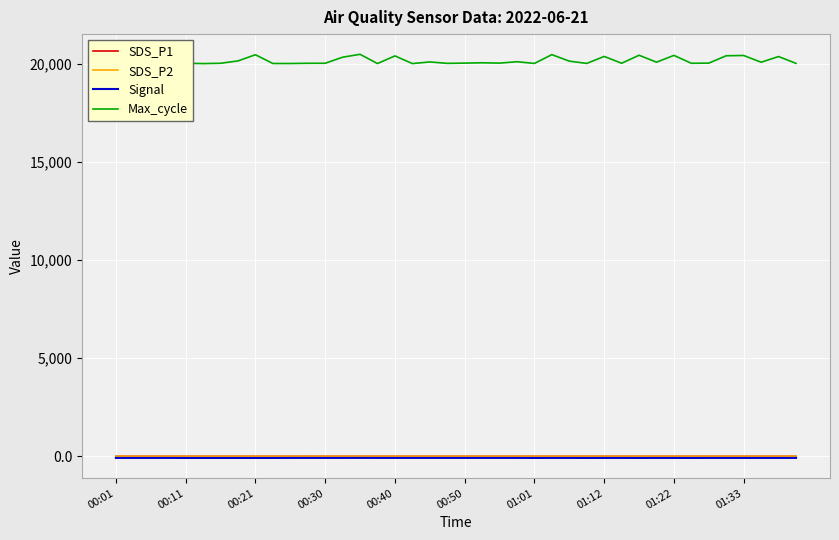

True or false: SDS_P1 has more than 0 interior local peaks.

True